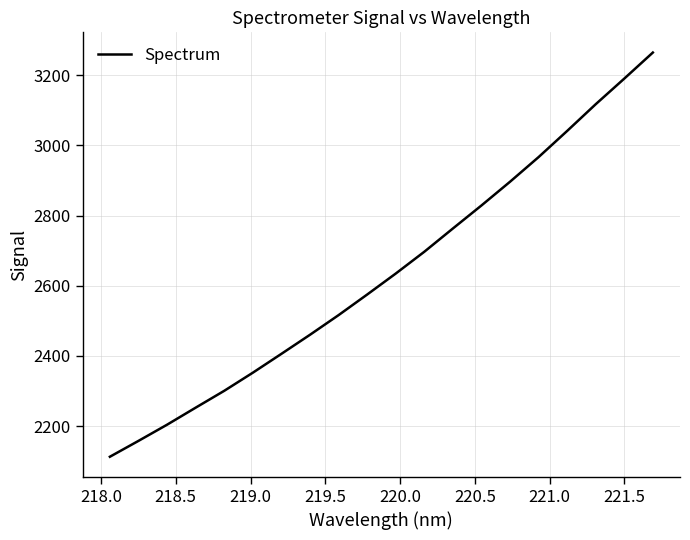

How many lines are shown in the chart?

1